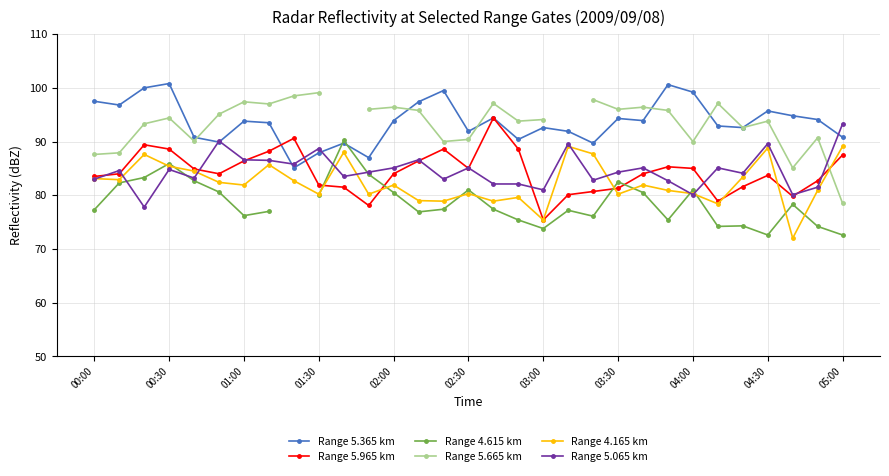

Which category has the highest value in the Range 5.065 km series?

05:00